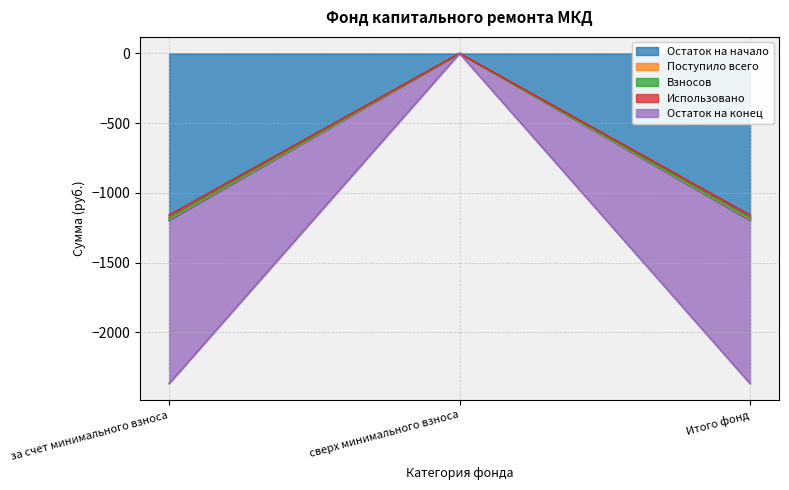

What is the spread (max minus min) of values at Итого фонд?

1208.3